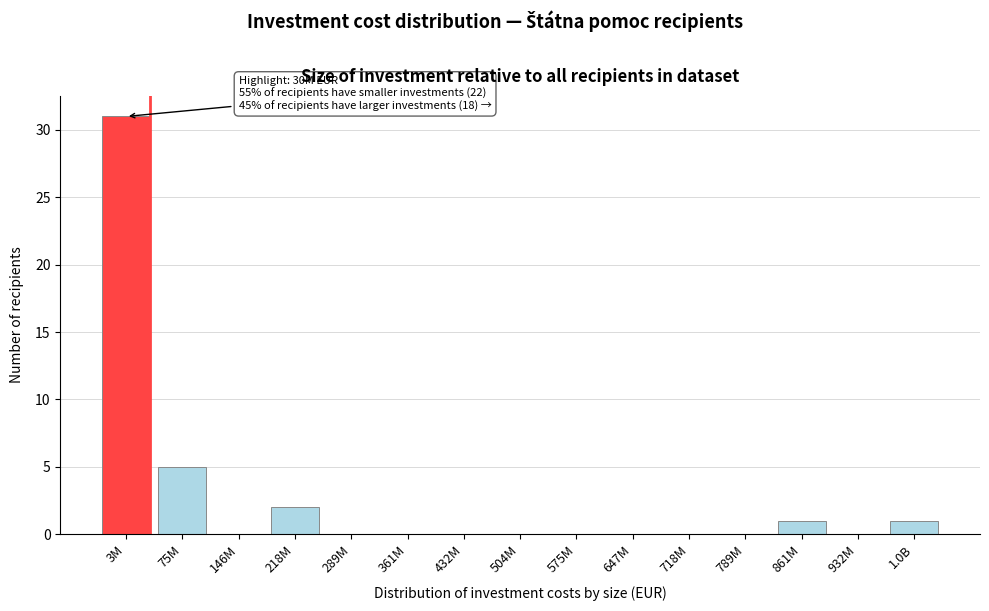

Reading left to right, extract all data points from this chart.

3M=31	75M=5	146M=0	218M=2	289M=0	361M=0	432M=0	504M=0	575M=0	647M=0	718M=0	789M=0	861M=1	932M=0	1.0B=1